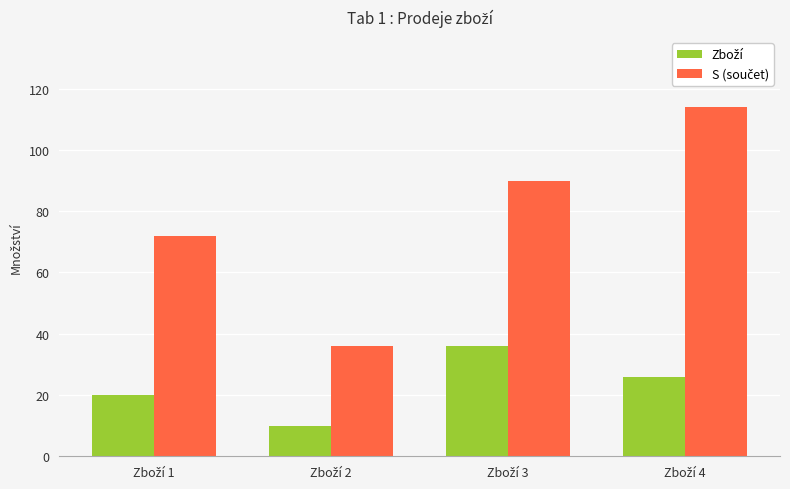

What is the maximum value shown in the chart?

114